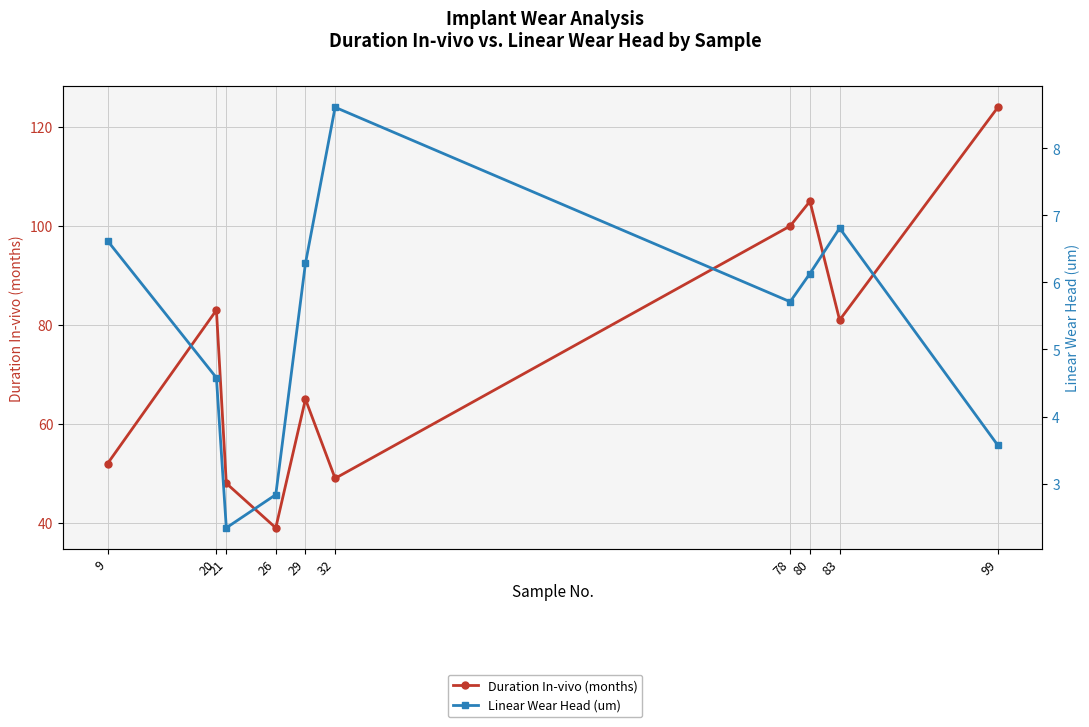

Which series has the widest spread of values?

Duration In-vivo (months)